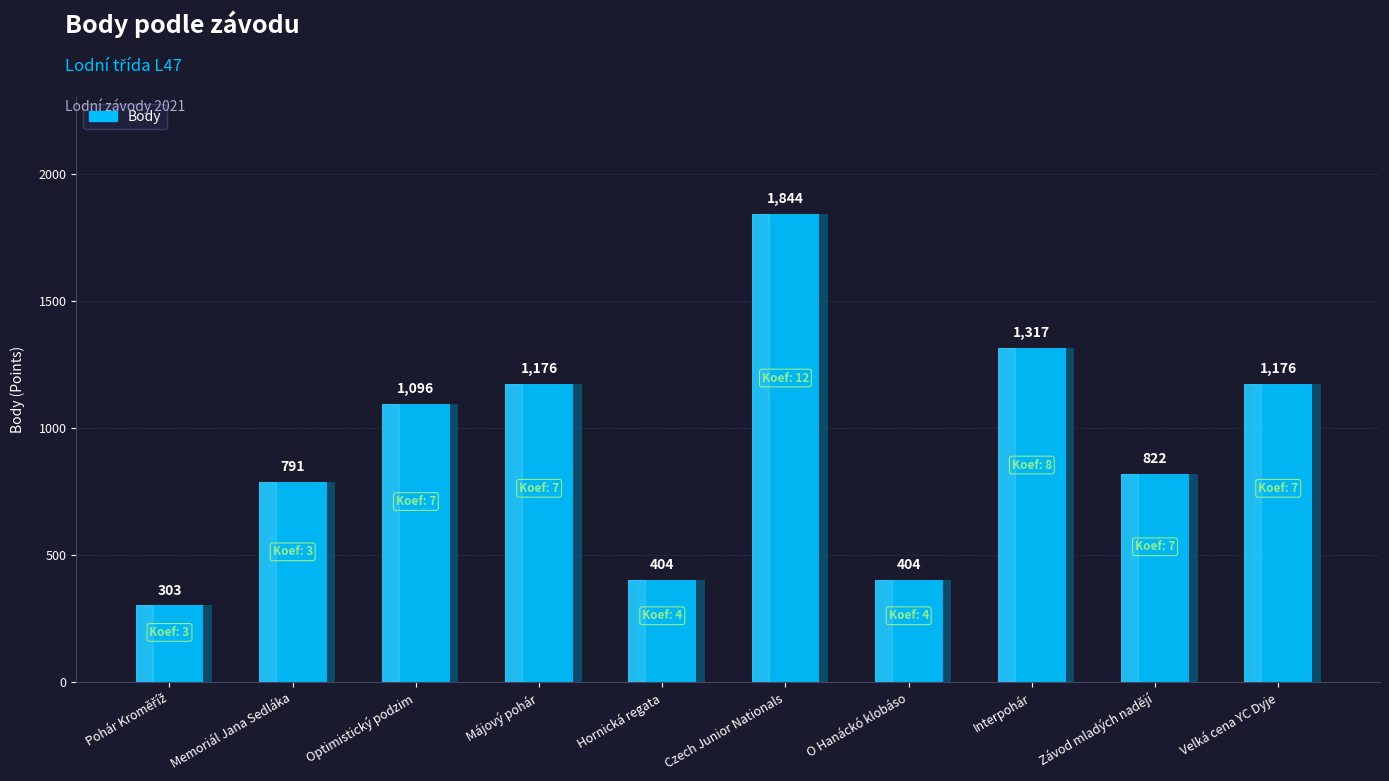

Which has a higher value, Interpohár or Hornická regata?

Interpohár